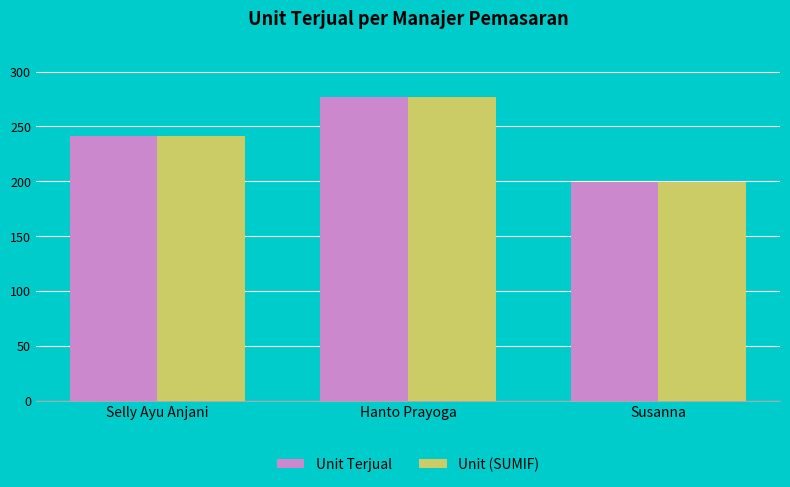

At how many categories does at least one series exceed 208?

2